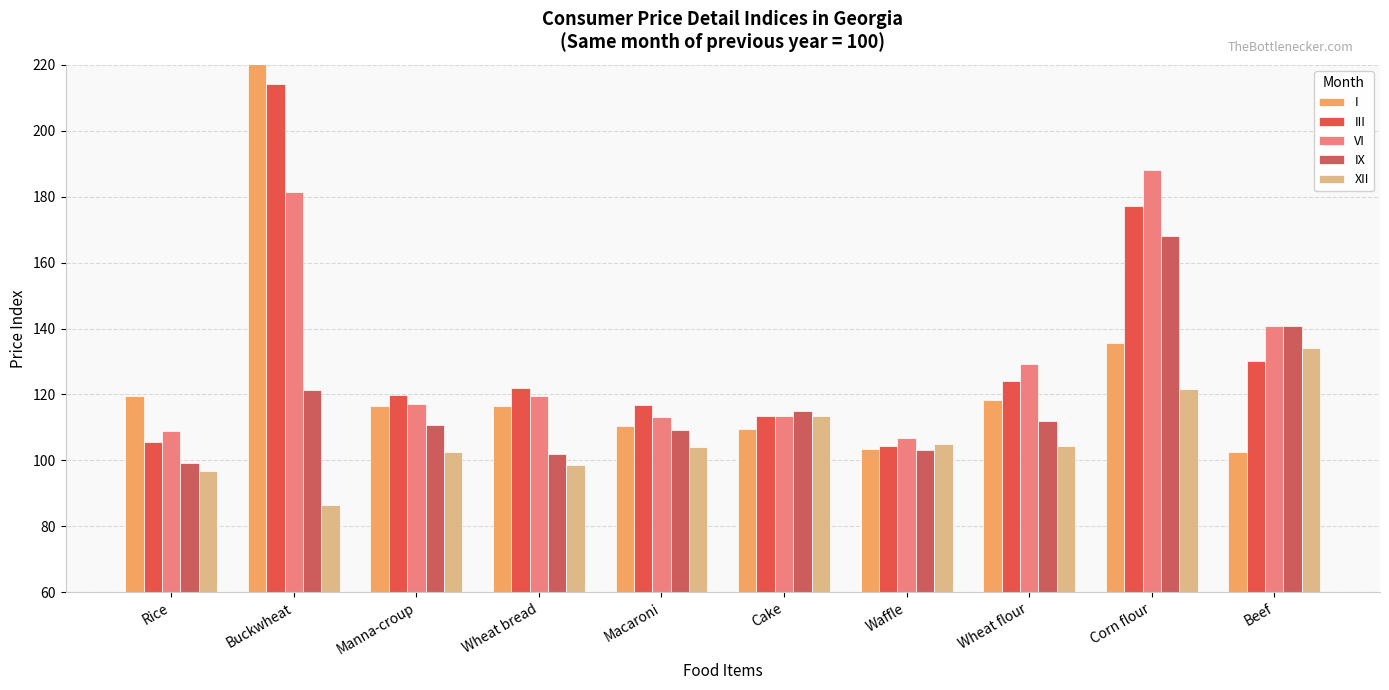

What is the label of the 1st bar from the right?

Beef